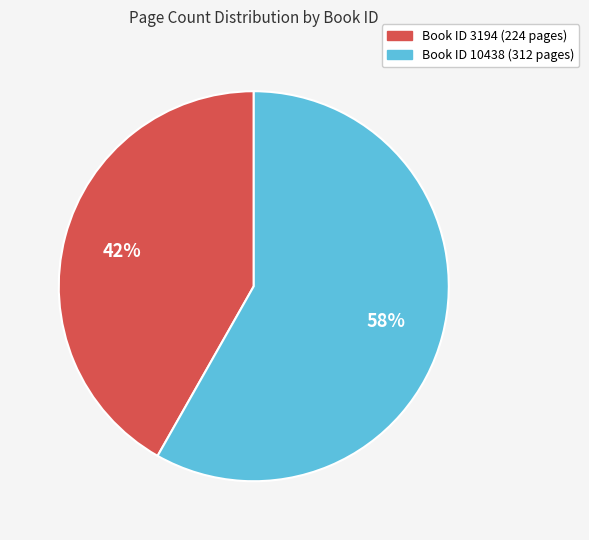

To the nearest percent, what is the average slice percentage?

50%